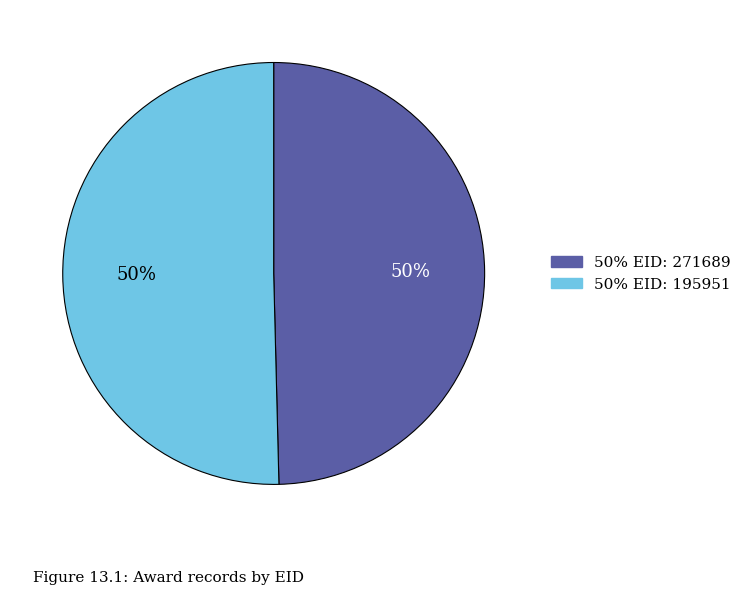

To the nearest percent, what is the average slice percentage?

50%